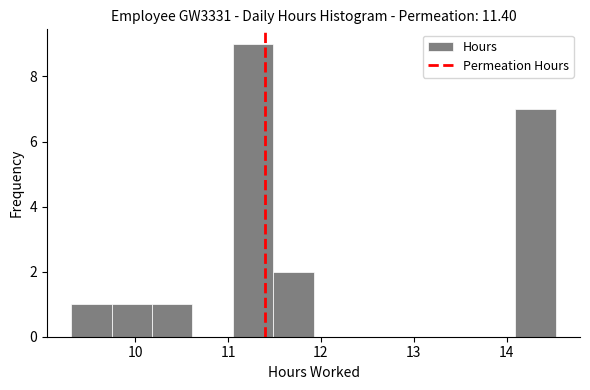

Reading left to right, list every bar in this chart as the range it spans on the x-axis followed by its height. Neither the bar edges nor the heights are printed on the chart, so give them approximately, as read against the axes.

9.3 to 9.7: 1
9.7 to 10.2: 1
10.2 to 10.6: 1
10.6 to 11.1: 0
11.1 to 11.5: 9
11.5 to 11.9: 2
11.9 to 12.4: 0
12.4 to 12.8: 0
12.8 to 13.2: 0
13.2 to 13.7: 0
13.7 to 14.1: 0
14.1 to 14.5: 7